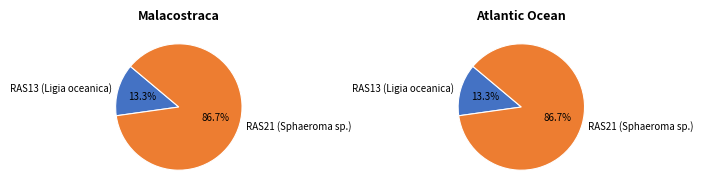

Which category has the smallest portion of the pie?

RAS13 (Ligia oceanica)